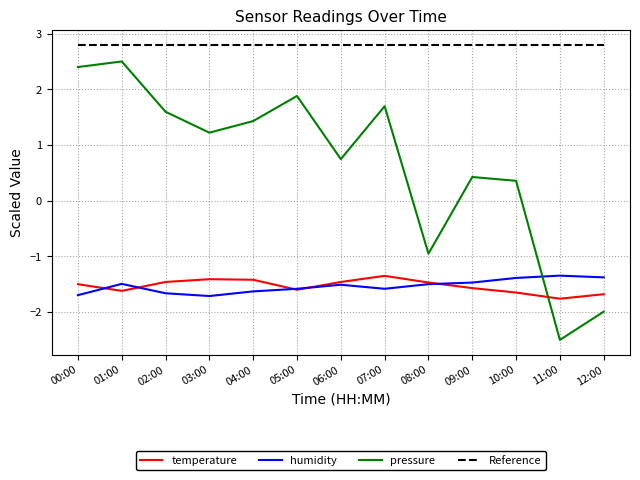

In temperature, how many points are lower than both neighbors (excluding endpoints)?

3